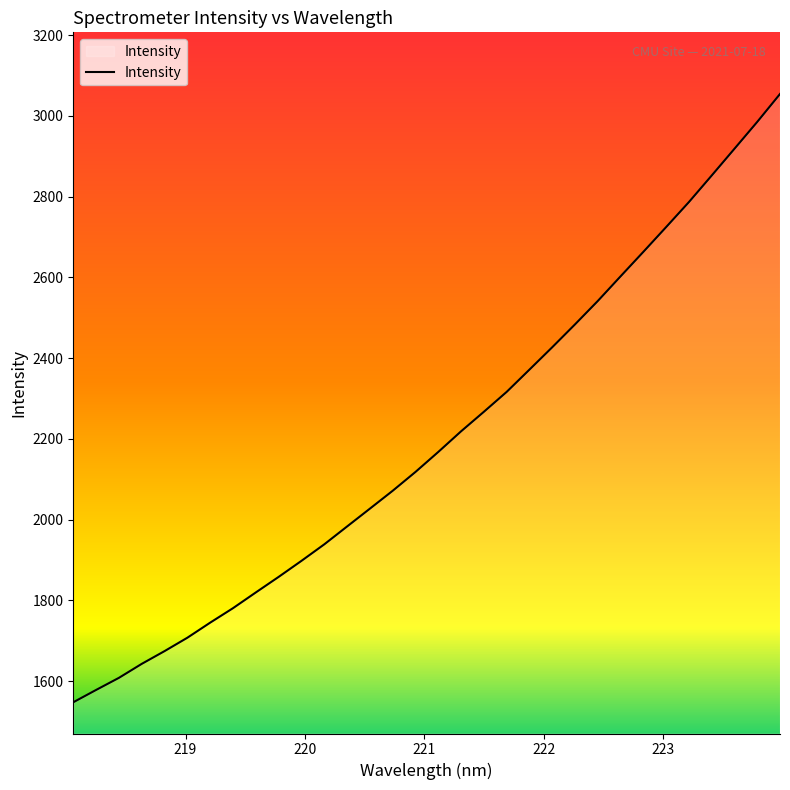

How many lines are shown in the chart?

1